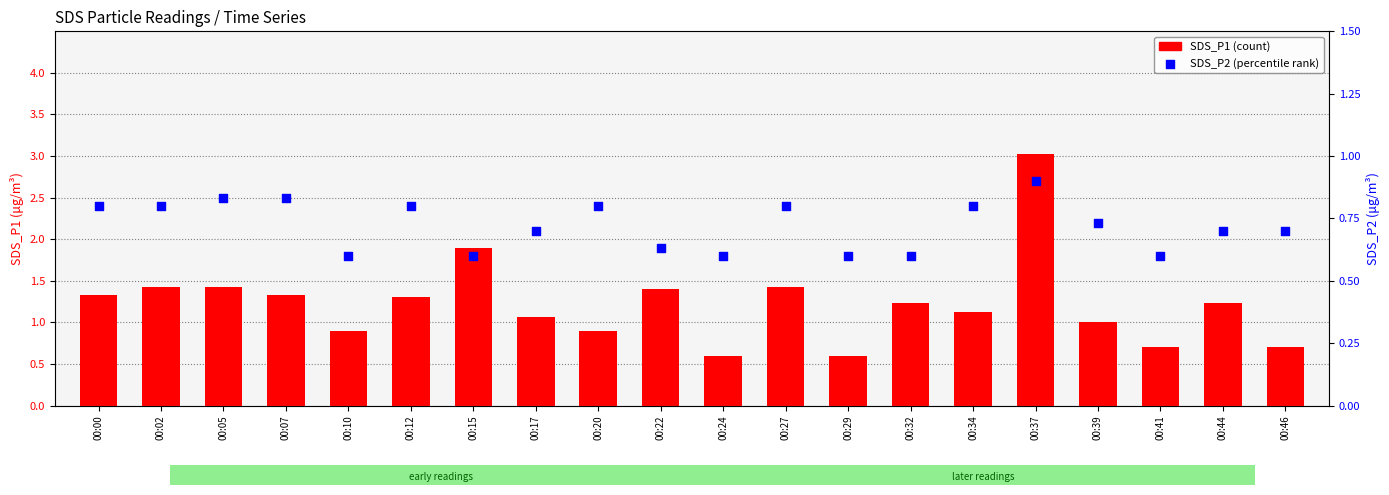

Which series has the largest Y range (max minus min)?

SDS_P1